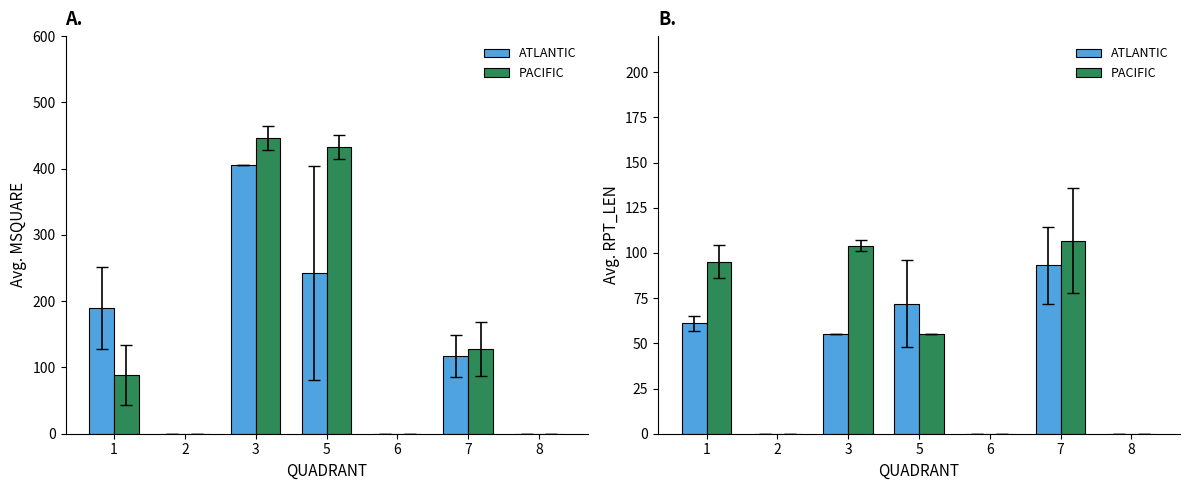

Between 1 and 2, which series saw the biggest shift?

PACIFIC